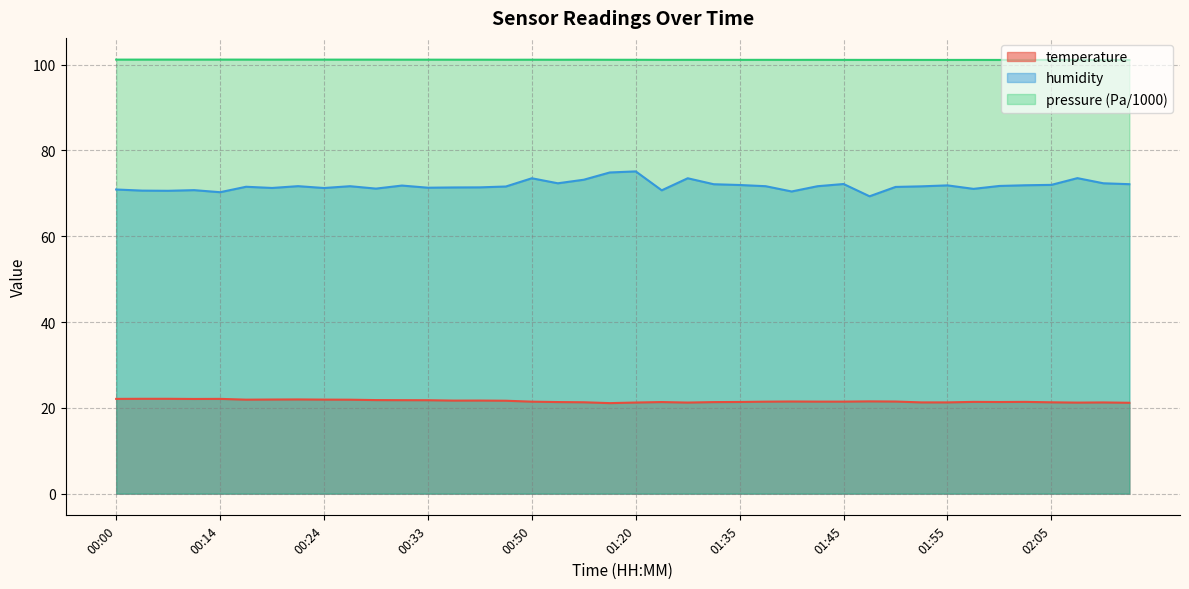

Rank the series by their maximum value, from lowest to highest.

temperature, humidity, pressure (Pa/1000)